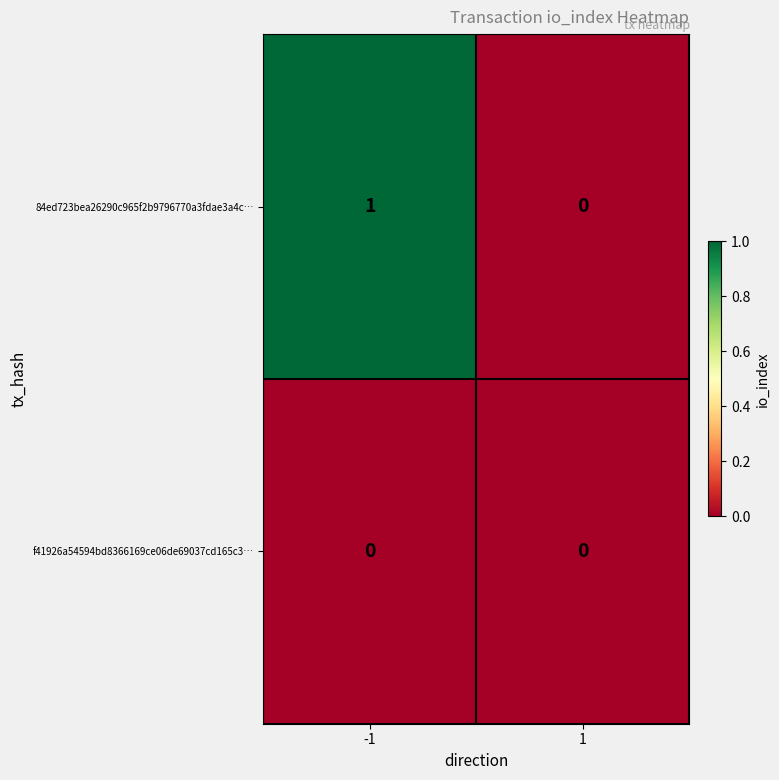

Is it true that f41926a54594bd8366169ce06de69037cd165c3… equals 0 at -1?

True